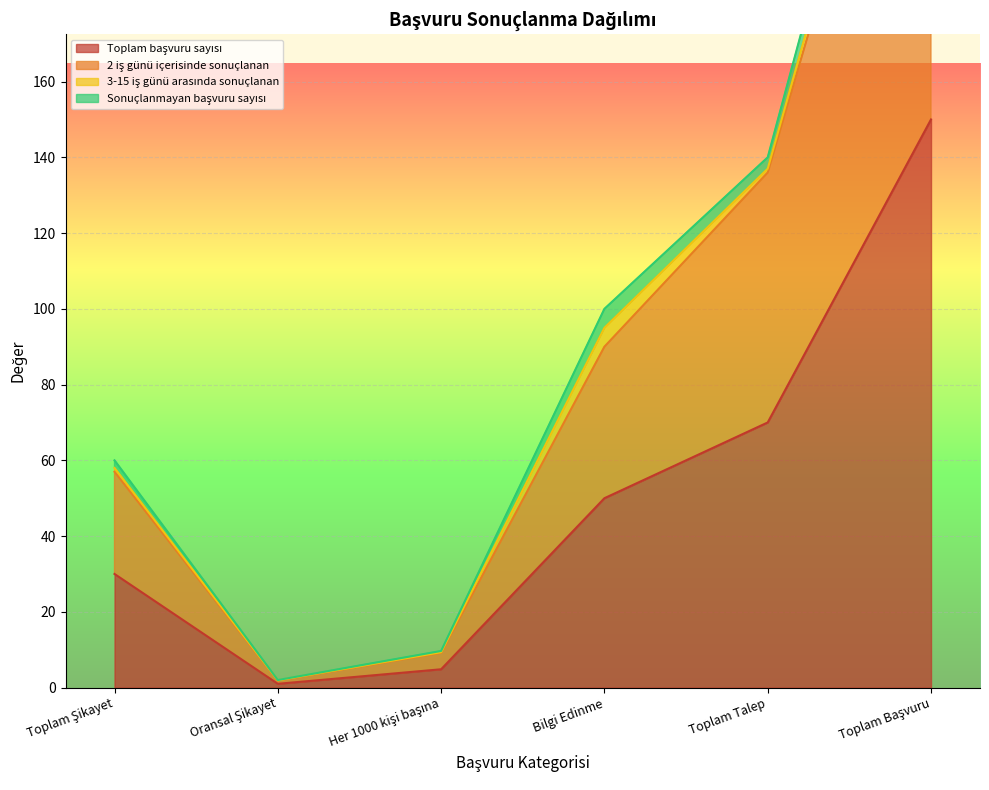

Reading left to right, extract all data points from this chart.

Toplam başvuru sayısı: Toplam Şikayet=30.0	Oransal Şikayet=1.0	Her 1000 kişi başına=4.8	Bilgi Edinme=50.0	Toplam Talep=70.0	Toplam Başvuru=150.0
2 iş günü içerisinde sonuçlanan: Toplam Şikayet=57.0	Oransal Şikayet=1.9	Her 1000 kişi başına=9.2	Bilgi Edinme=90.0	Toplam Talep=136.0	Toplam Başvuru=283.0